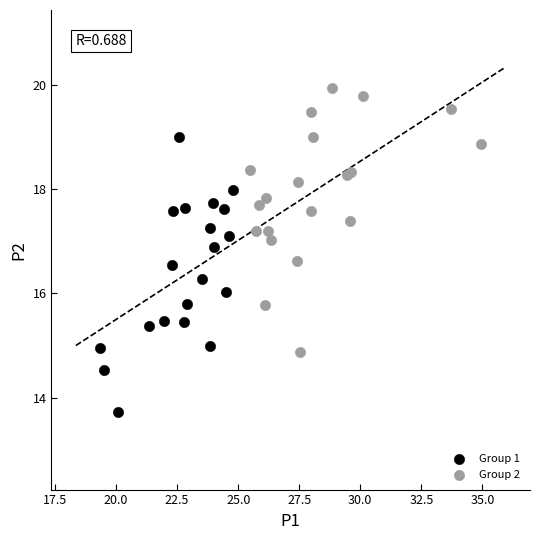

Which series contains the lowest Y value?

Group 1